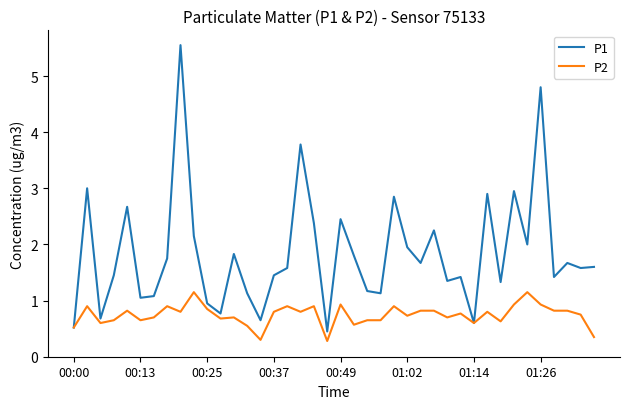

Which series has the largest range (max minus min)?

P1